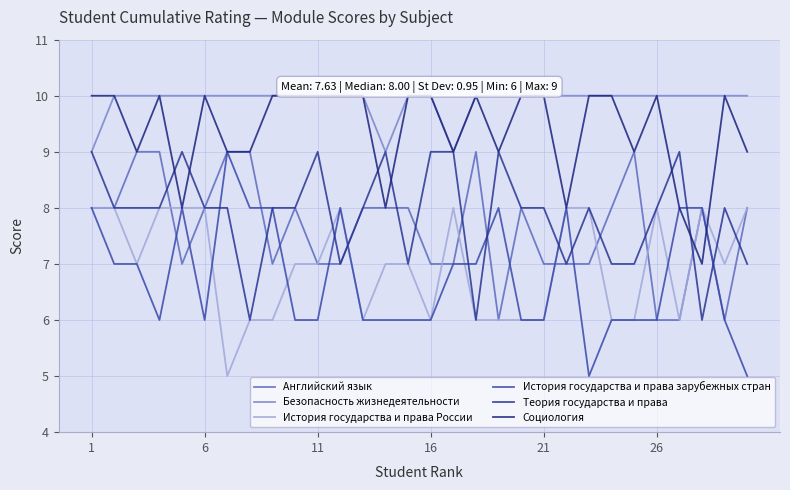

What is the sum of all История государства и права России values?

209